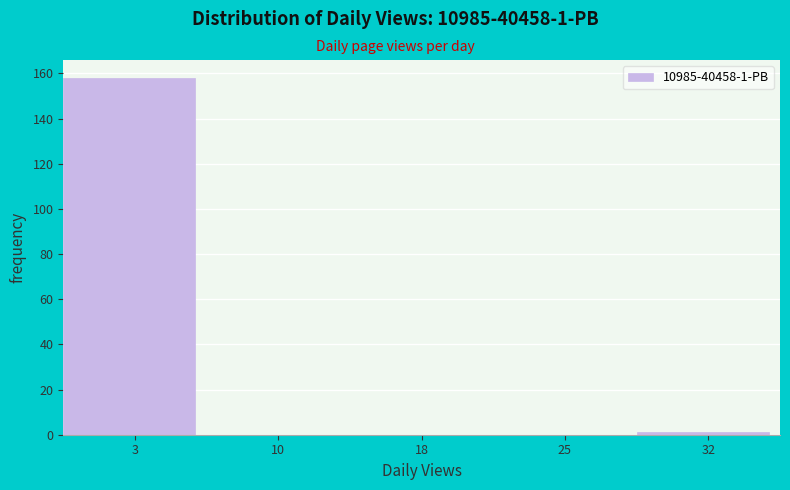

Reading left to right, transcribe all the data shown in this chart.

3=158	10=0	18=0	25=0	32=1